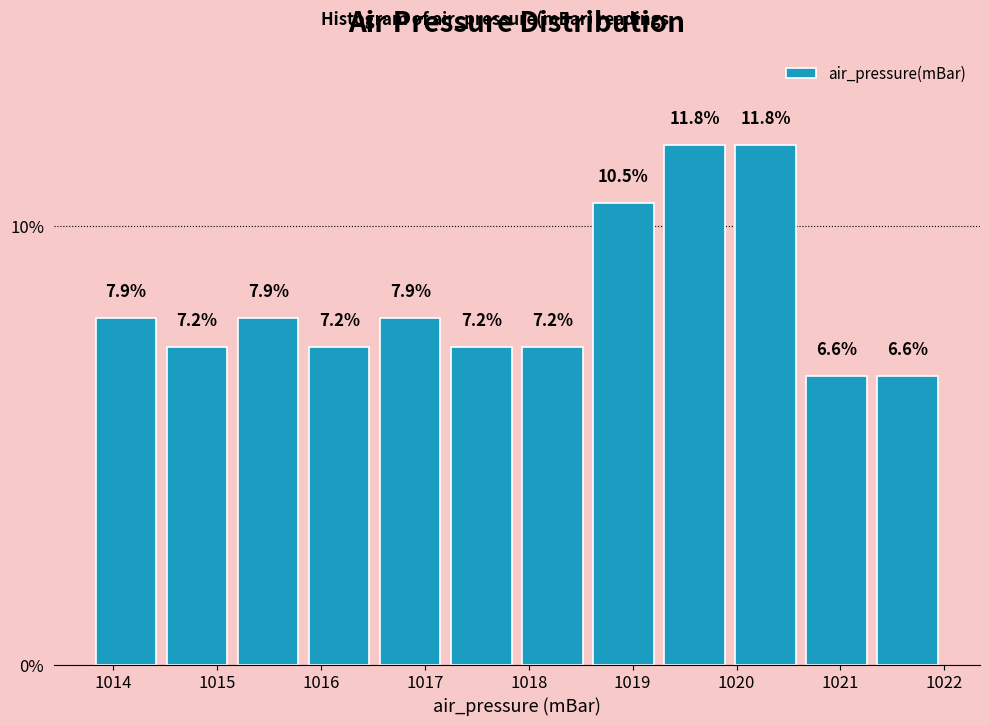

Reading left to right, list every bar in this chart as the range it spans on the x-axis followed by its height. The bar edges are not printed on the chart, so give them approximately, as read against the axis.

1013.8 to 1014.5: 7.9
1014.5 to 1015.1: 7.2
1015.1 to 1015.8: 7.9
1015.8 to 1016.5: 7.2
1016.5 to 1017.2: 7.9
1017.2 to 1017.9: 7.2
1017.9 to 1018.6: 7.2
1018.6 to 1019.3: 10.5
1019.3 to 1019.9: 11.8
1019.9 to 1020.6: 11.8
1020.6 to 1021.3: 6.6
1021.3 to 1022.0: 6.6